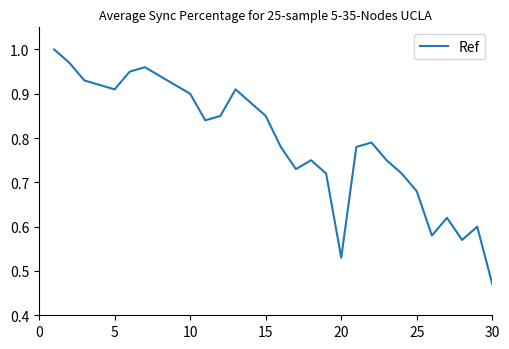

Does the chart display data point markers on the line(s)?

No